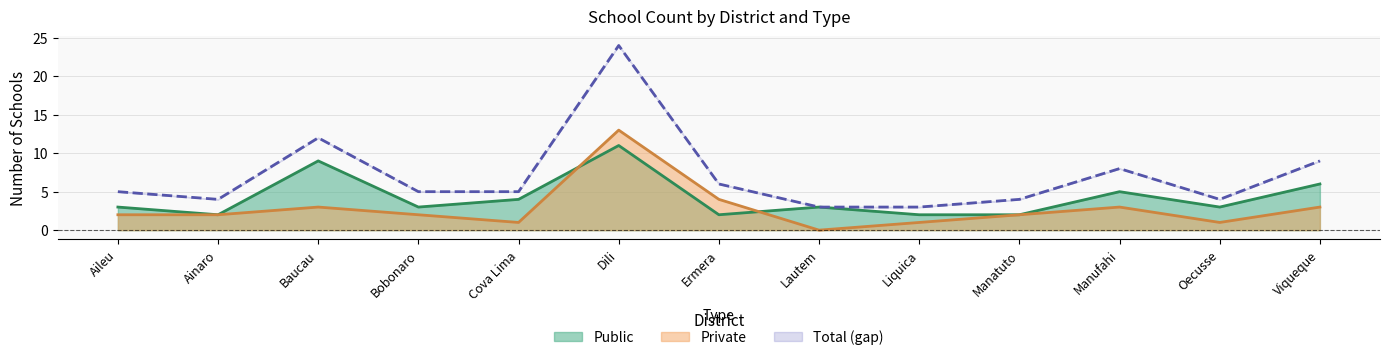

Reading left to right, list all the values displayed in this chart.

Public line: Aileu=3	Ainaro=2	Baucau=9	Bobonaro=3	Cova Lima=4	Dili=11	Ermera=2	Lautem=3	Liquica=2	Manatuto=2	Manufahi=5	Oecusse=3	Viqueque=6
Private line: Aileu=2	Ainaro=2	Baucau=3	Bobonaro=2	Cova Lima=1	Dili=13	Ermera=4	Lautem=0	Liquica=1	Manatuto=2	Manufahi=3	Oecusse=1	Viqueque=3
Total line: Aileu=5	Ainaro=4	Baucau=12	Bobonaro=5	Cova Lima=5	Dili=24	Ermera=6	Lautem=3	Liquica=3	Manatuto=4	Manufahi=8	Oecusse=4	Viqueque=9